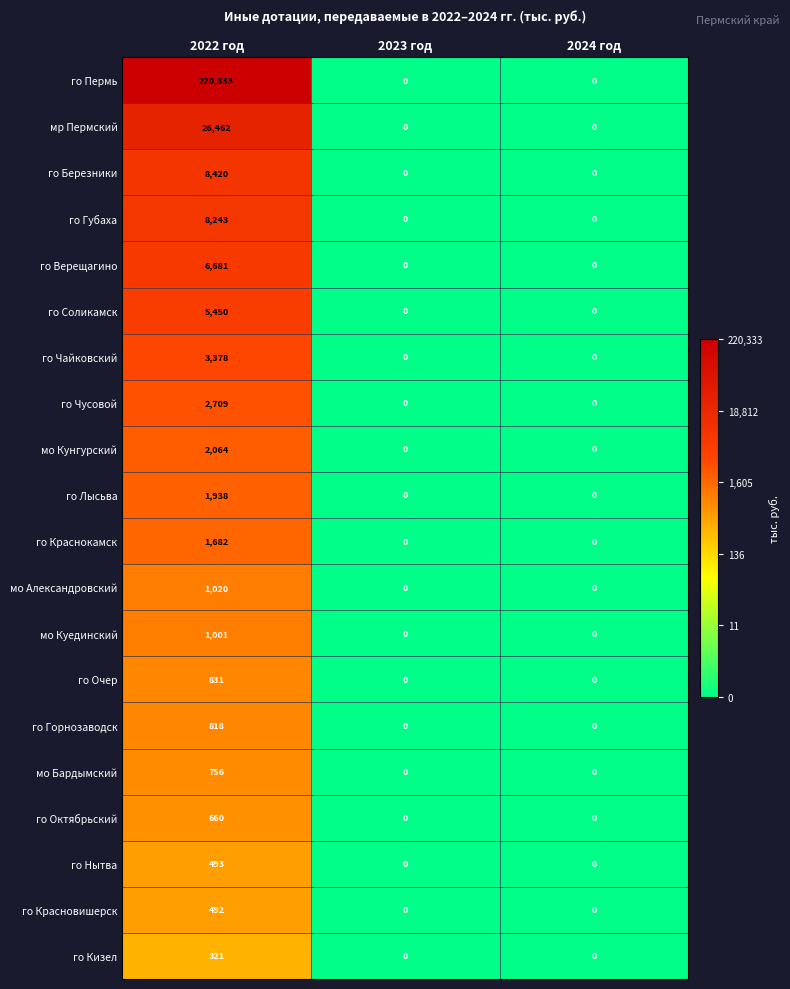

Which series has the widest spread of values?

го Пермь